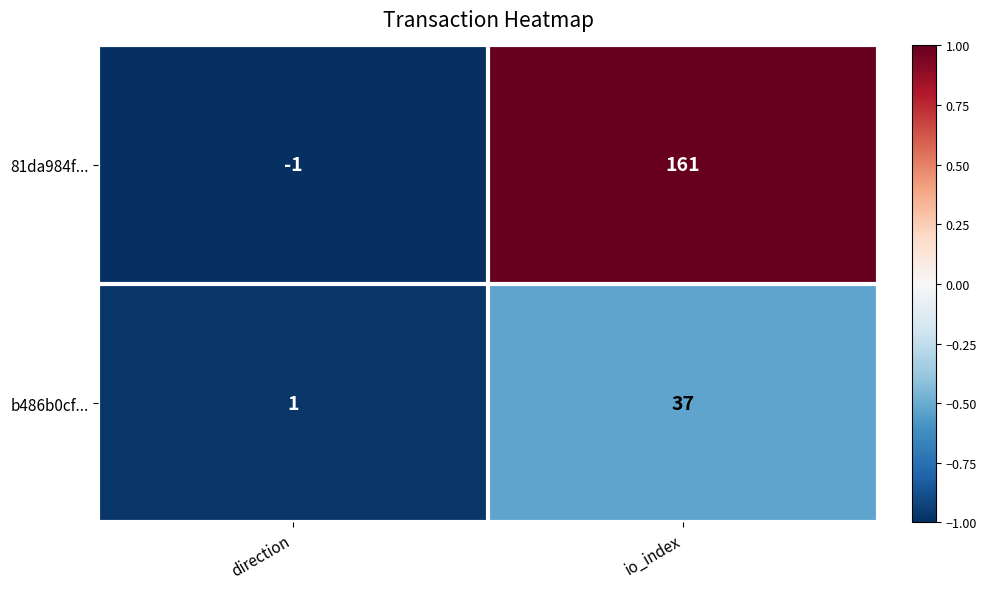

The b486b0cf... series shows 0 at direction. True or false?

False